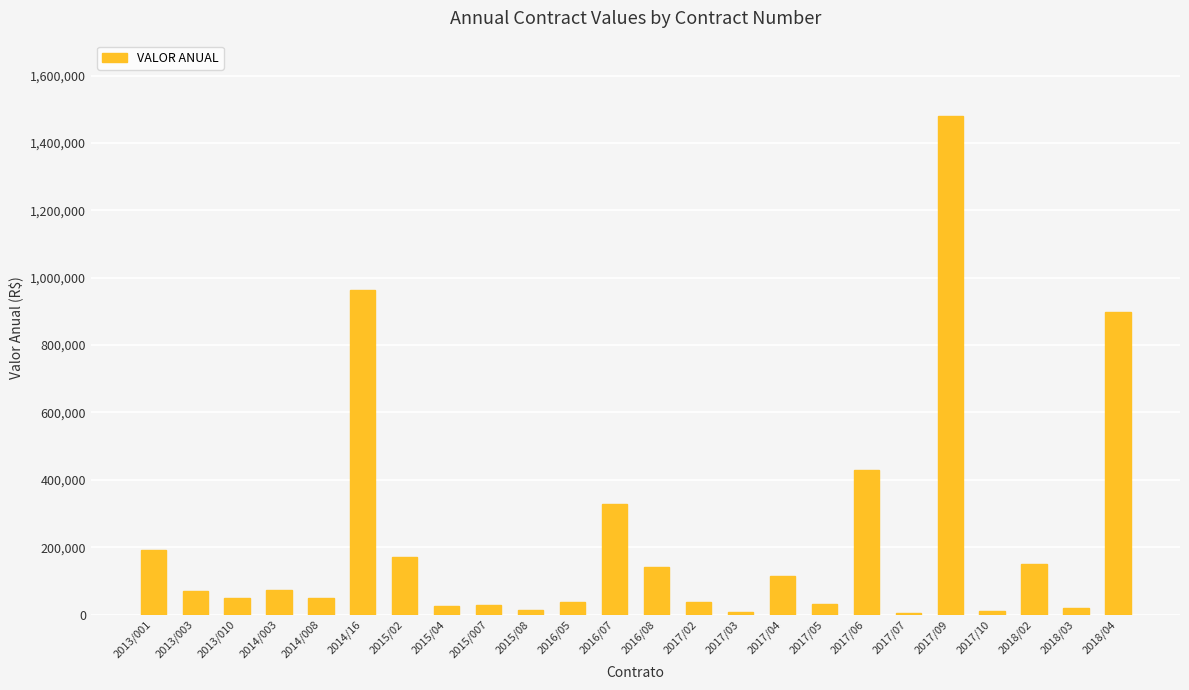

What is the average value?

221921.0